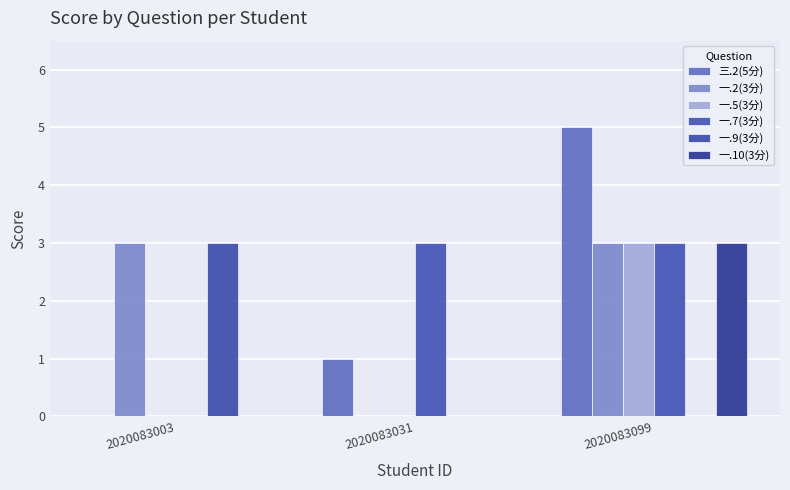

How many values in 一.2(3分) are above zero?

2